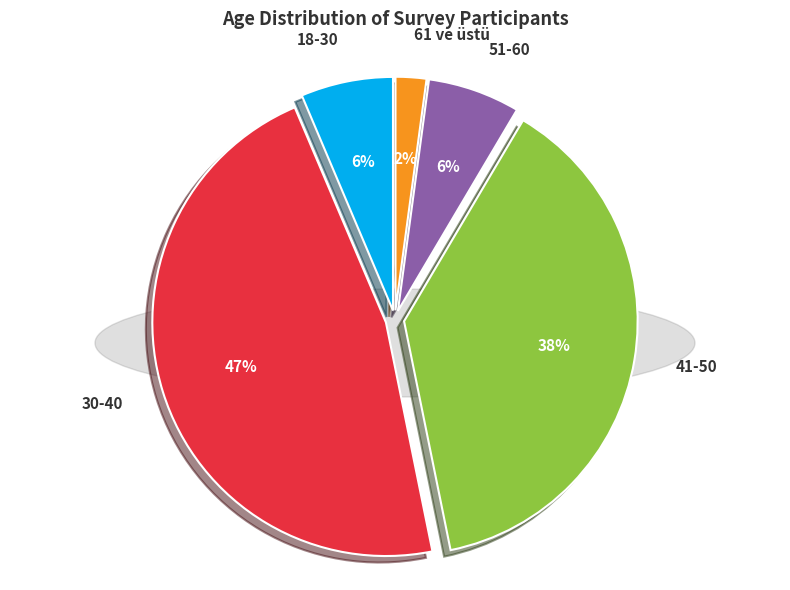

Does any single category account for the majority?

No